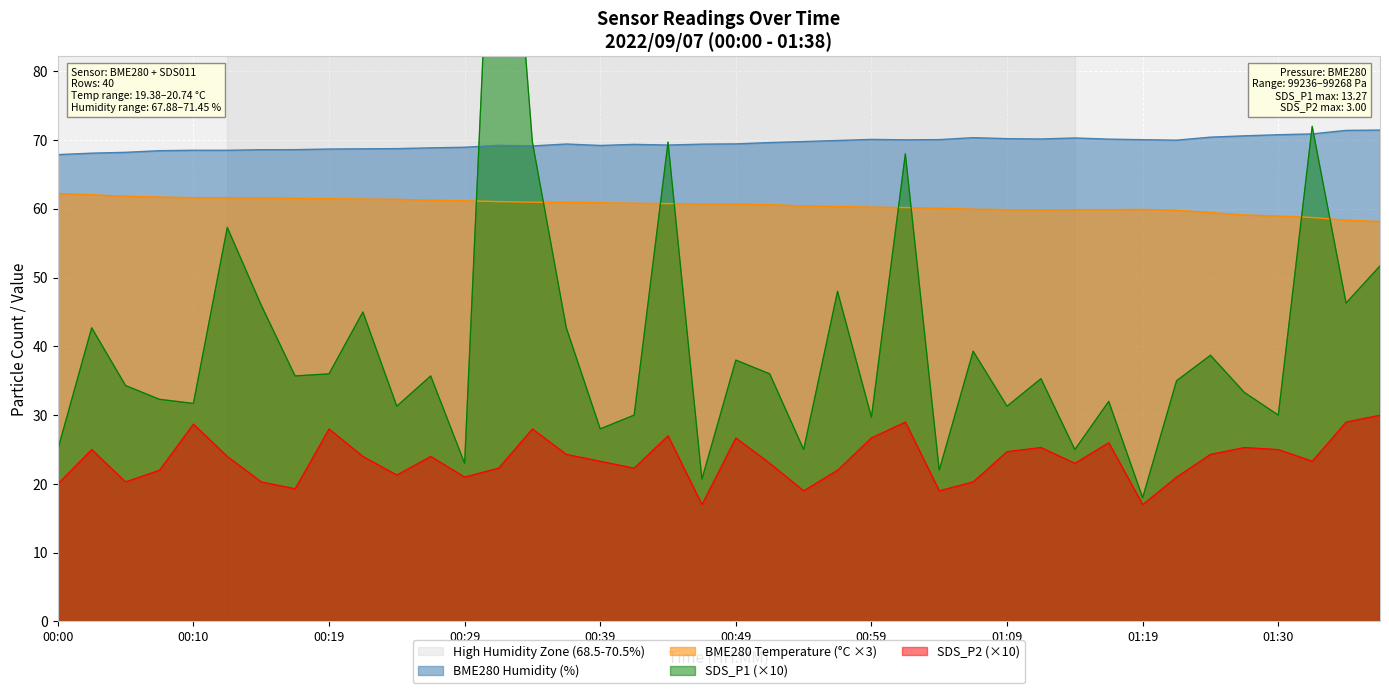

At which label is SDS_P2 closest to 23?

00:52